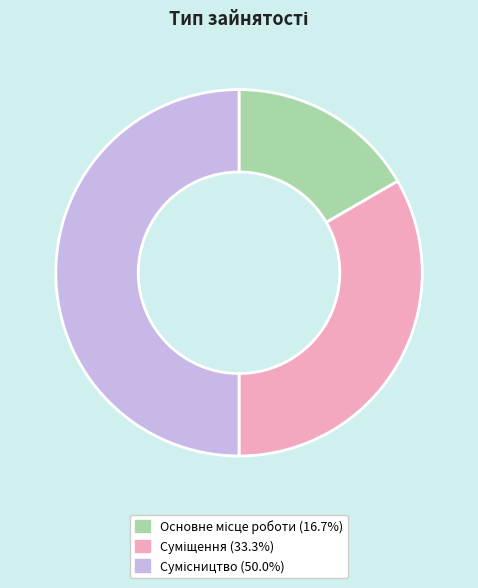

What is the largest slice in the pie chart?

Сумісництво